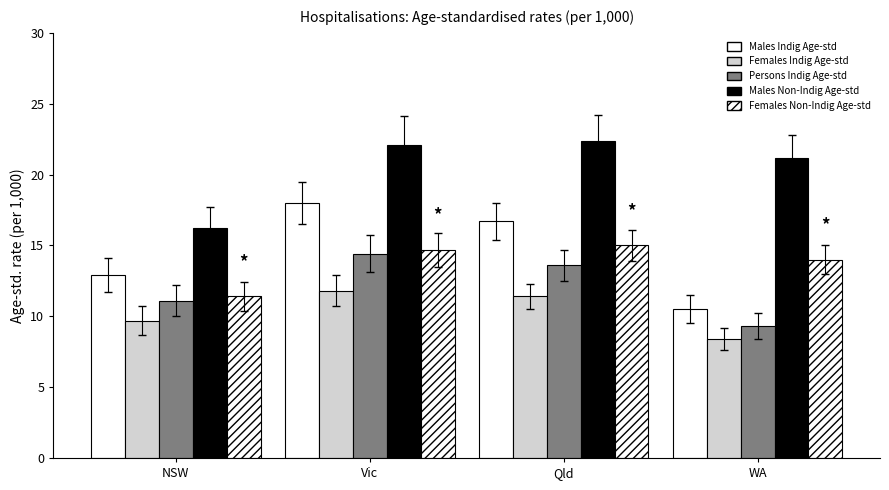

Which series has the largest total across all categories?

Males Non-Indig Age-std